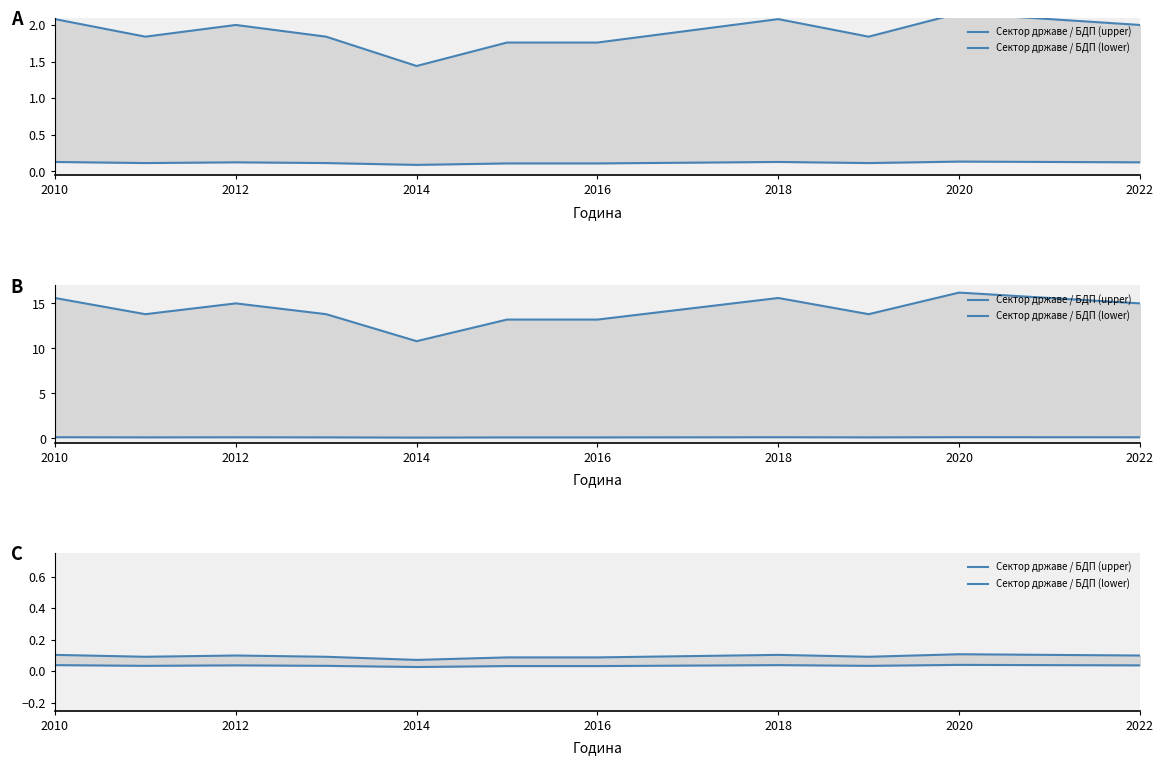

What is the total value across all series at 2022?

0.1